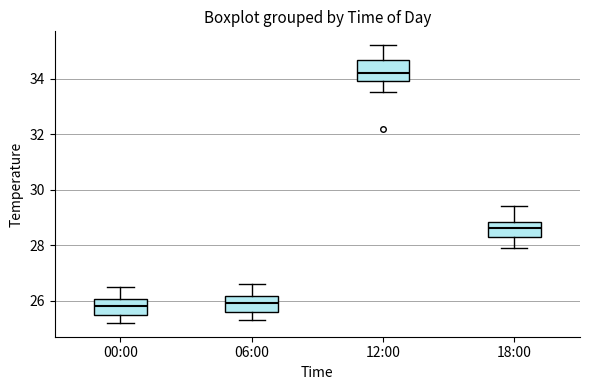

Reading left to right, transcribe this box plot: for each box, give where its median line is, the range the box spans, and where its two whiskers end, as read against the y-axis. The values are not printed on the chart, so give them approximately, as read against the axis.

00:00: median 25.8, box 25.6 to 26.0, whiskers 25.2 to 26.6
06:00: median 26.0, box 25.6 to 26.2, whiskers 25.4 to 26.6
12:00: median 34.2, box 34.0 to 34.6, whiskers 33.6 to 35.2
18:00: median 28.6, box 28.4 to 28.8, whiskers 28.0 to 29.4